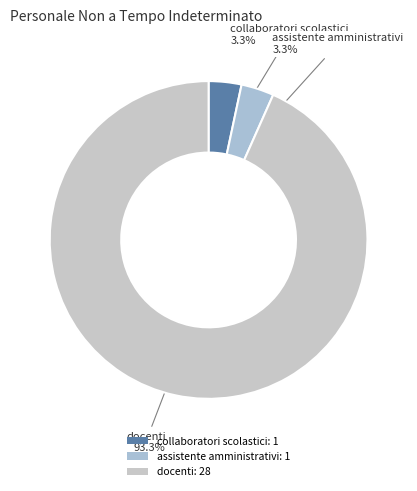

Which category has the biggest portion of the pie?

docenti